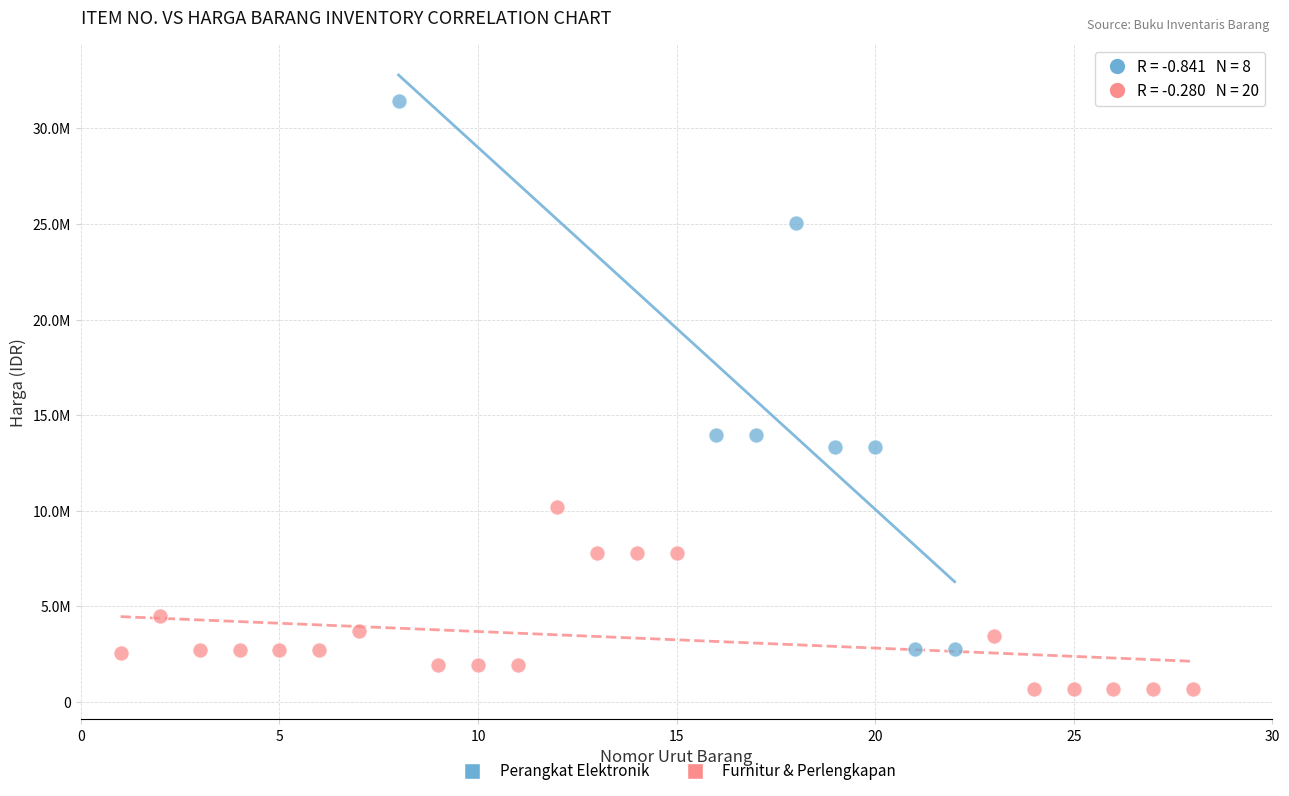

What are all the series names shown in the legend?

Perangkat Elektronik, Furnitur & Perlengkapan